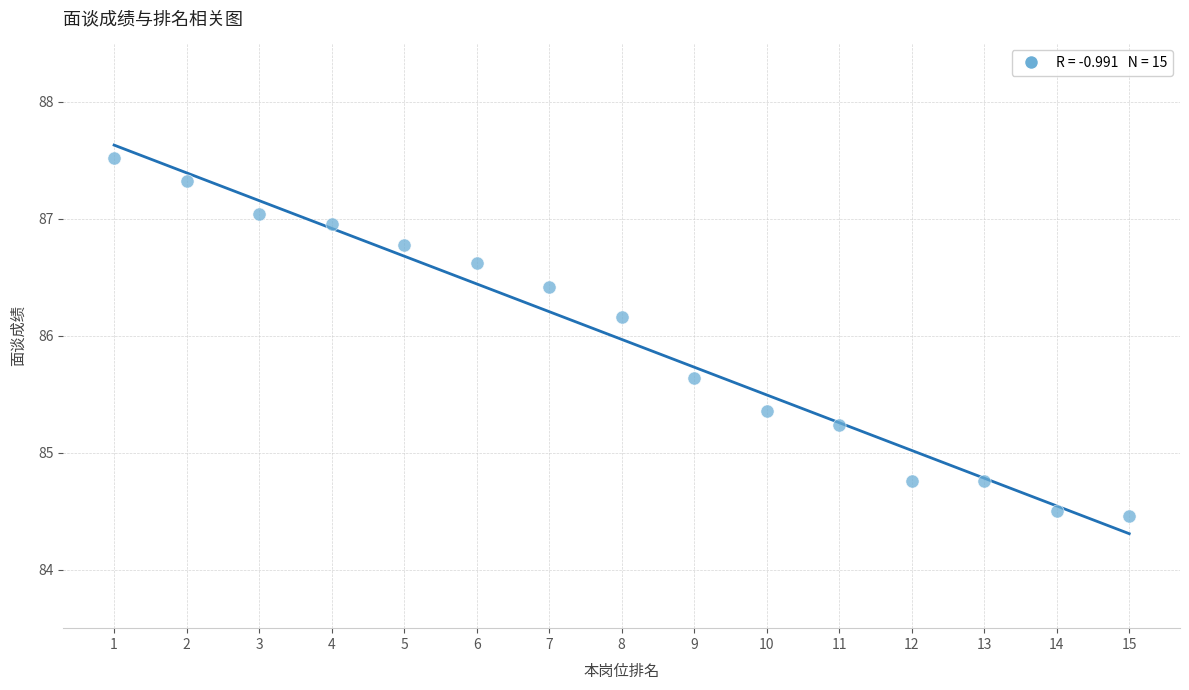

What is the range of X values (max minus min)?

14.0